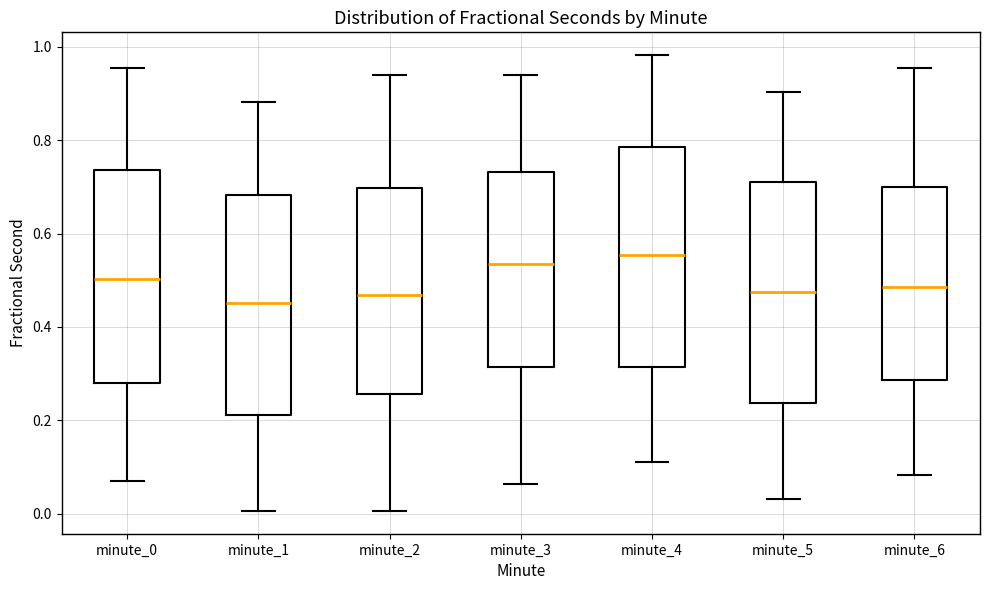

Reading left to right, transcribe this box plot: for each box, give where its median line is, the range the box spans, and where its two whiskers end, as read against the y-axis. The values are not printed on the chart, so give them approximately, as read against the axis.

minute_0: median 0.50, box 0.28 to 0.74, whiskers 0.06 to 0.96
minute_1: median 0.46, box 0.22 to 0.68, whiskers 0.00 to 0.88
minute_2: median 0.46, box 0.26 to 0.70, whiskers 0.00 to 0.94
minute_3: median 0.54, box 0.32 to 0.74, whiskers 0.06 to 0.94
minute_4: median 0.56, box 0.32 to 0.78, whiskers 0.12 to 0.98
minute_5: median 0.48, box 0.24 to 0.70, whiskers 0.04 to 0.90
minute_6: median 0.48, box 0.28 to 0.70, whiskers 0.08 to 0.96